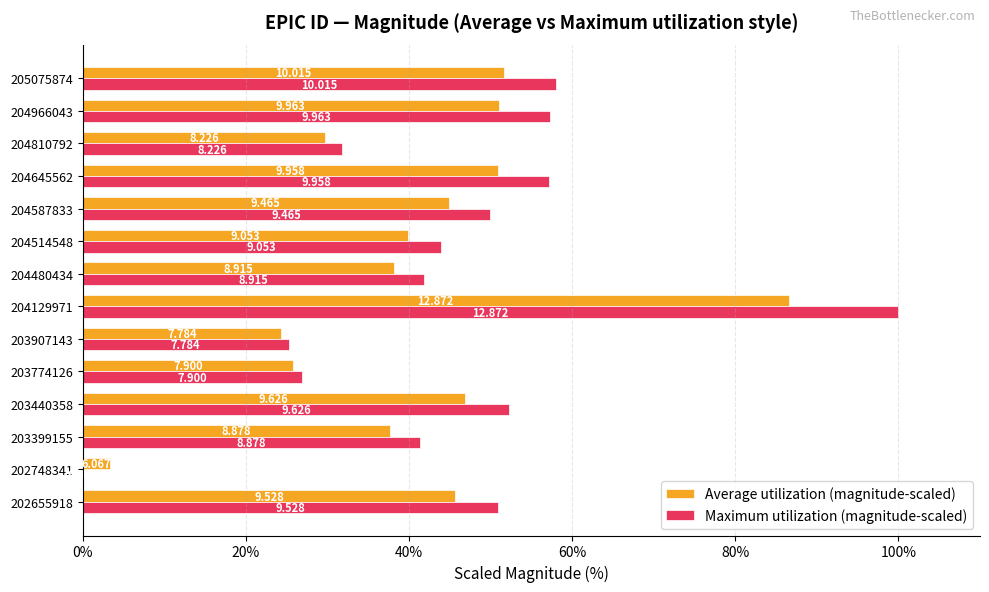

What position from the left is 0%?

1